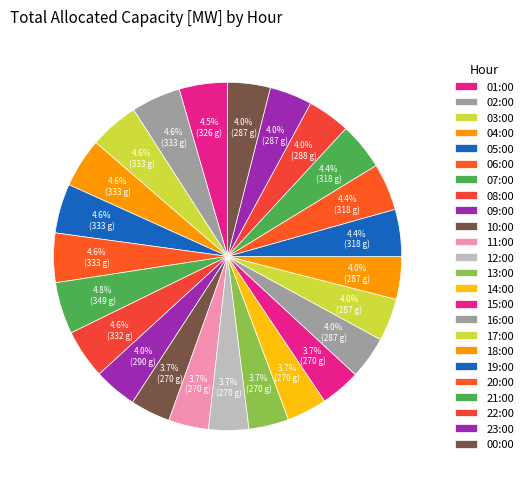

How many segments does this pie chart have?

24